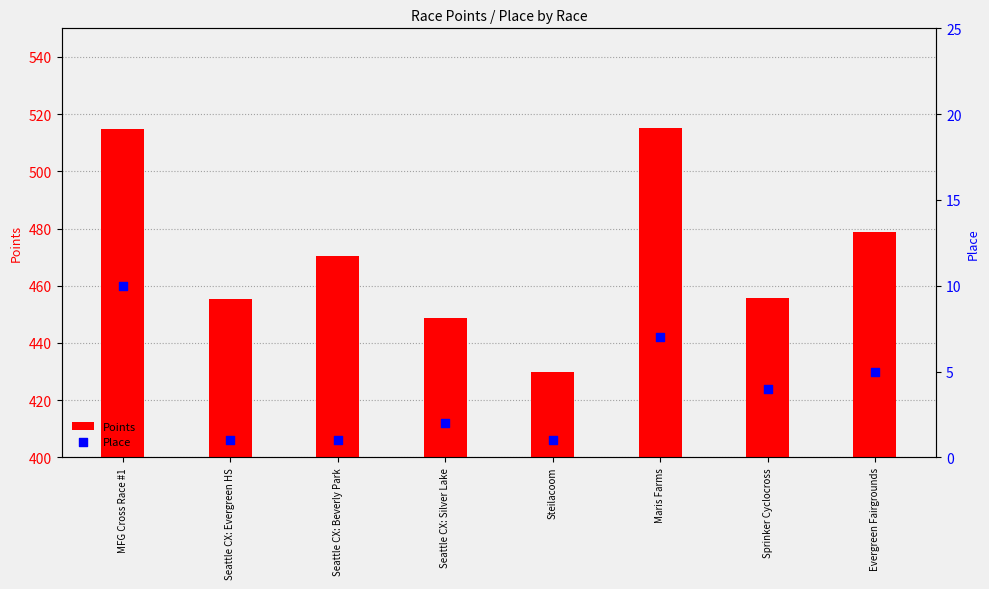

Which series reaches the minimum Y coordinate?

Place